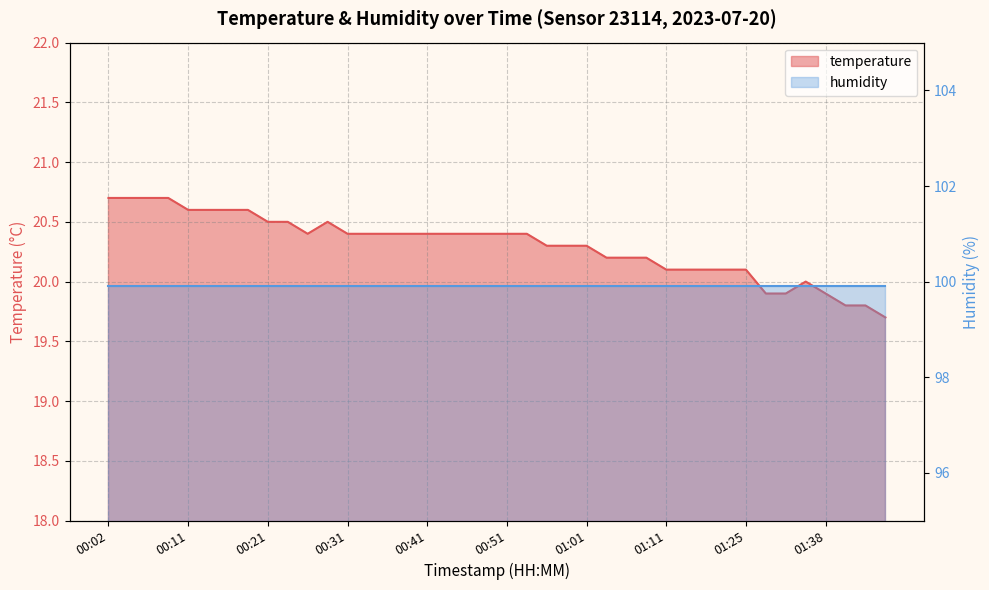

What is the difference between the values at 01:35 and 00:26?

0.4